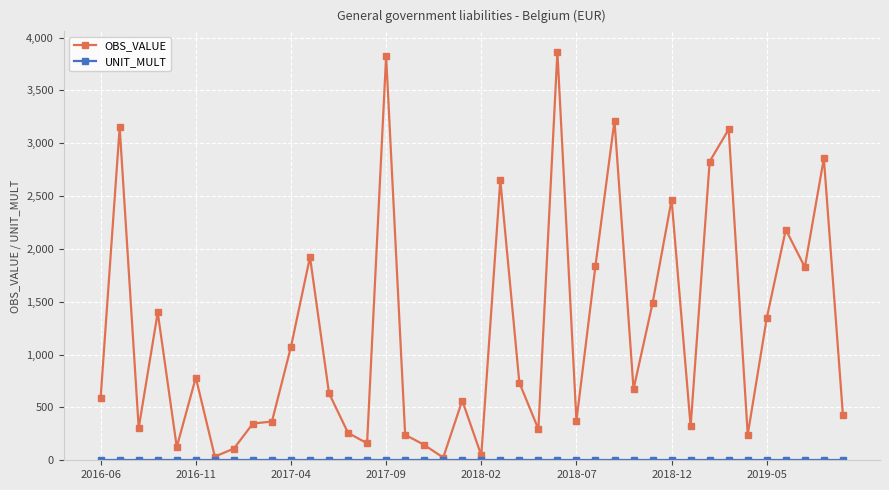

Which series has the widest spread of values?

OBS_VALUE